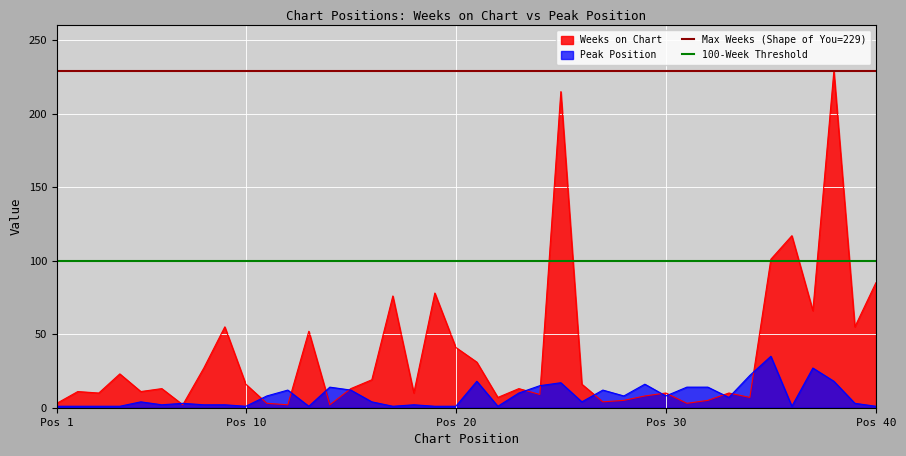

What is the highest value of the Weeks on Chart series?

229